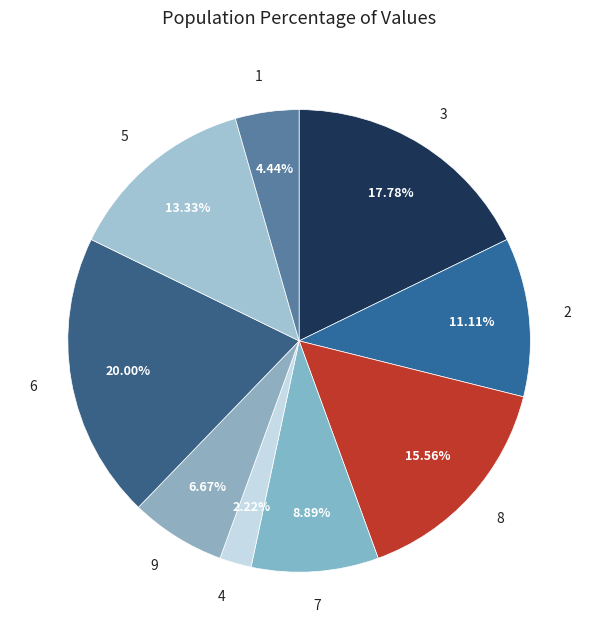

Count the number of slices in the pie.

9